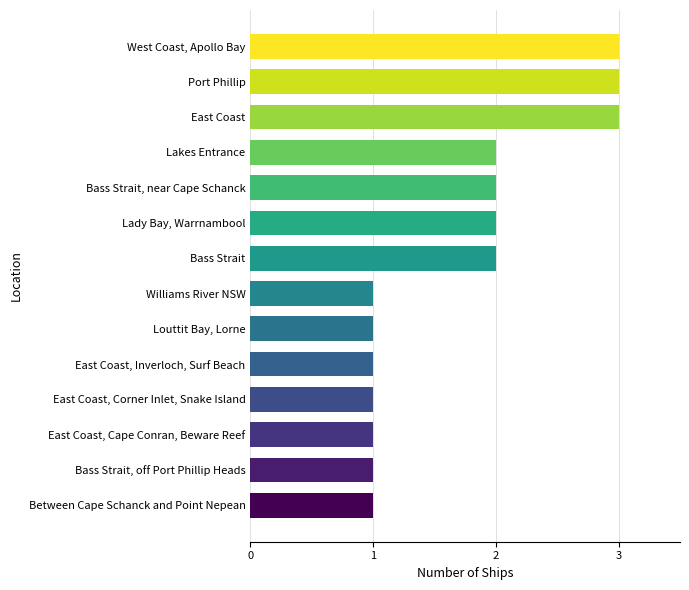

What is the greatest value displayed?

3